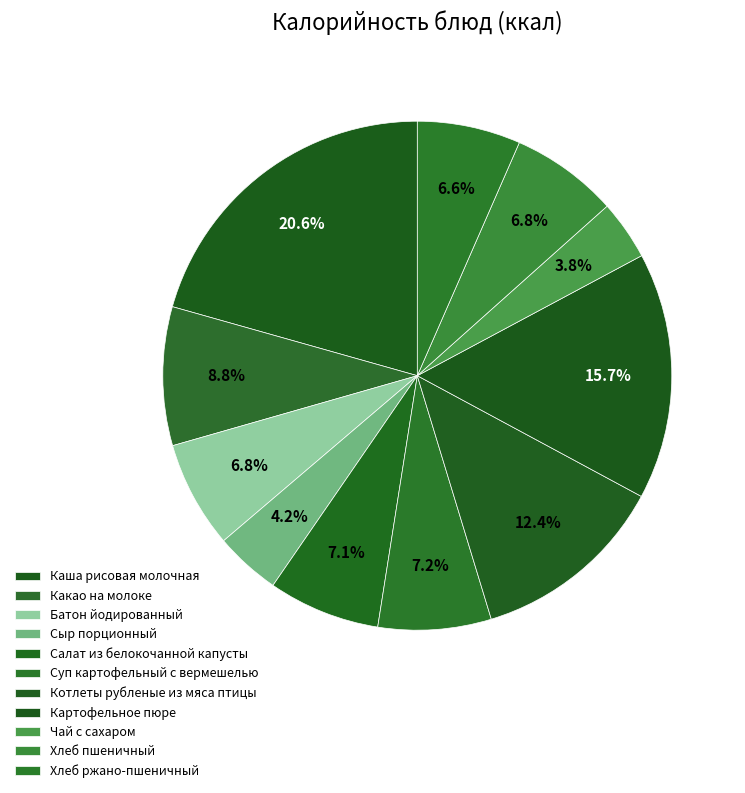

Is there a majority slice in this chart?

No